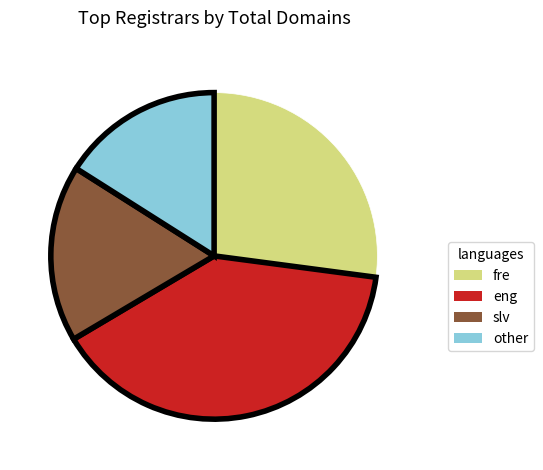

Is there a majority slice in this chart?

No